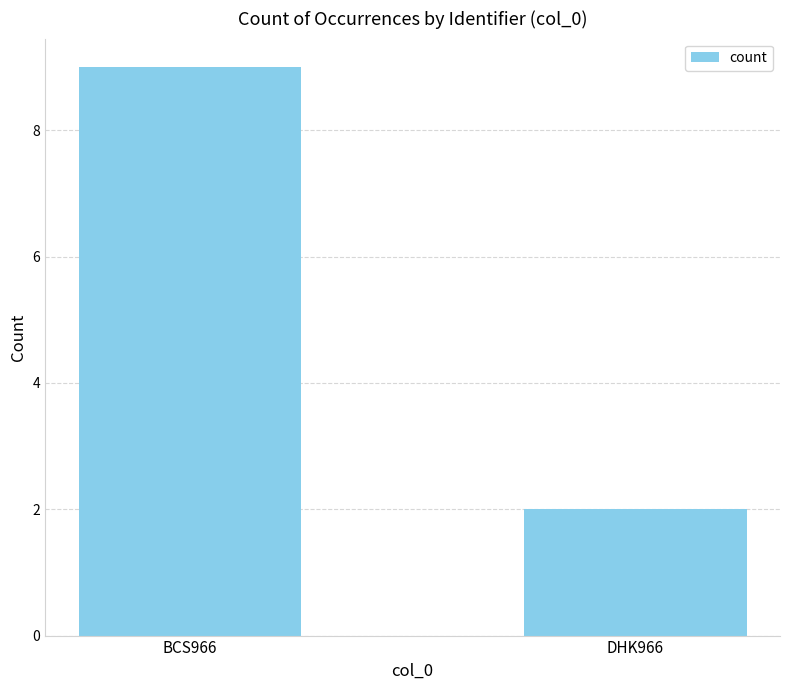

Approximately how many times larger is the value at DHK966 compared to BCS966?

0.2